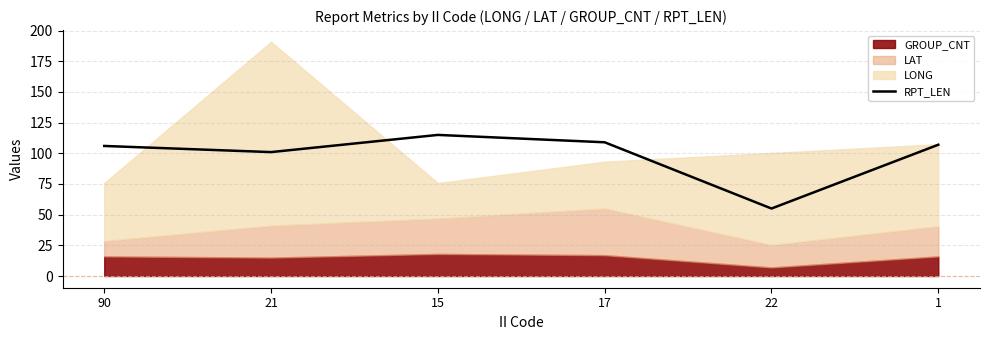

How many lines are shown in the chart?

1